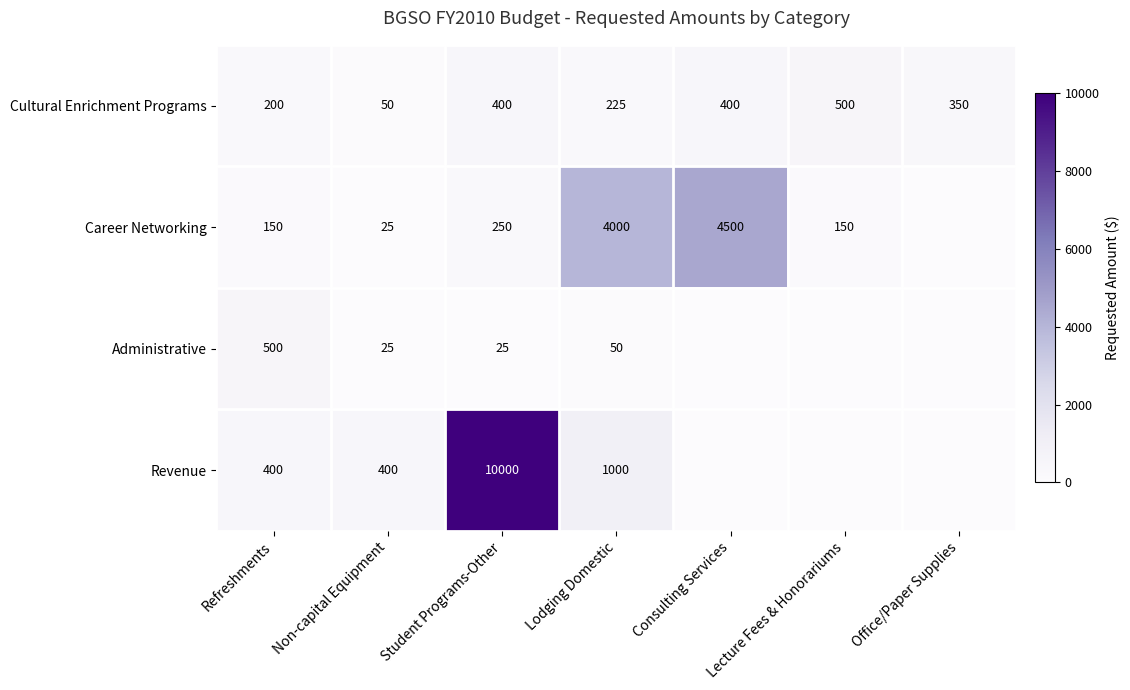

What is the greatest value displayed?

10000